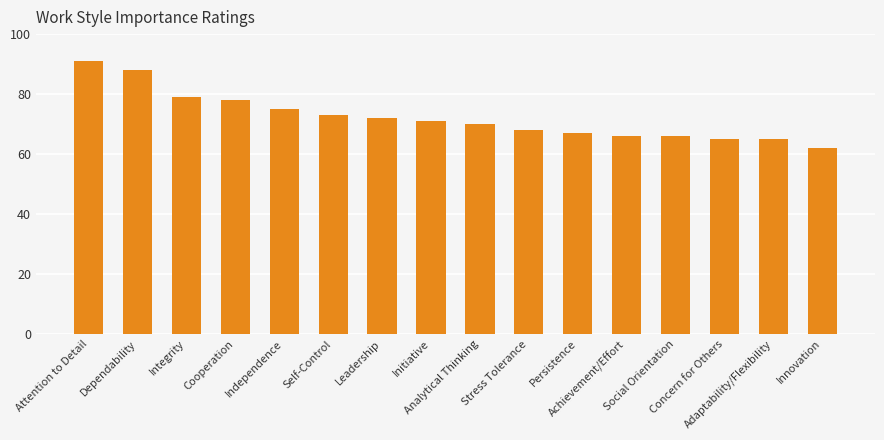

What is the value of the 14th bar from the left?

65